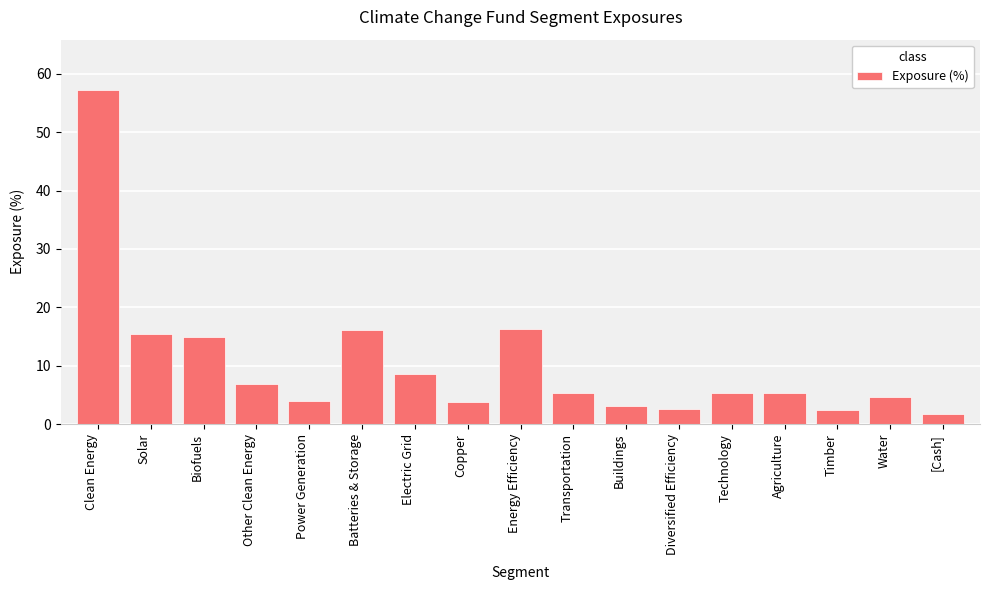

What position from the left is Energy Efficiency?

9